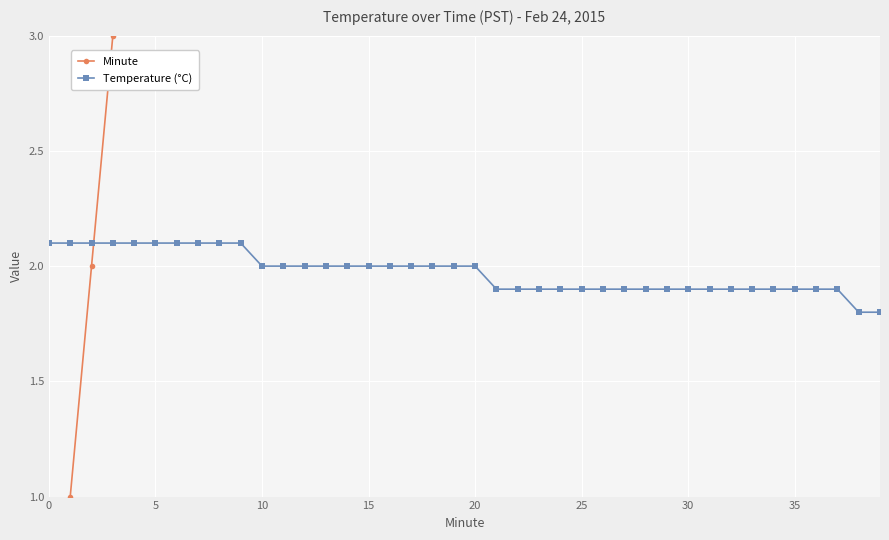

At which label does Temperature (°C) first exceed 2?

0